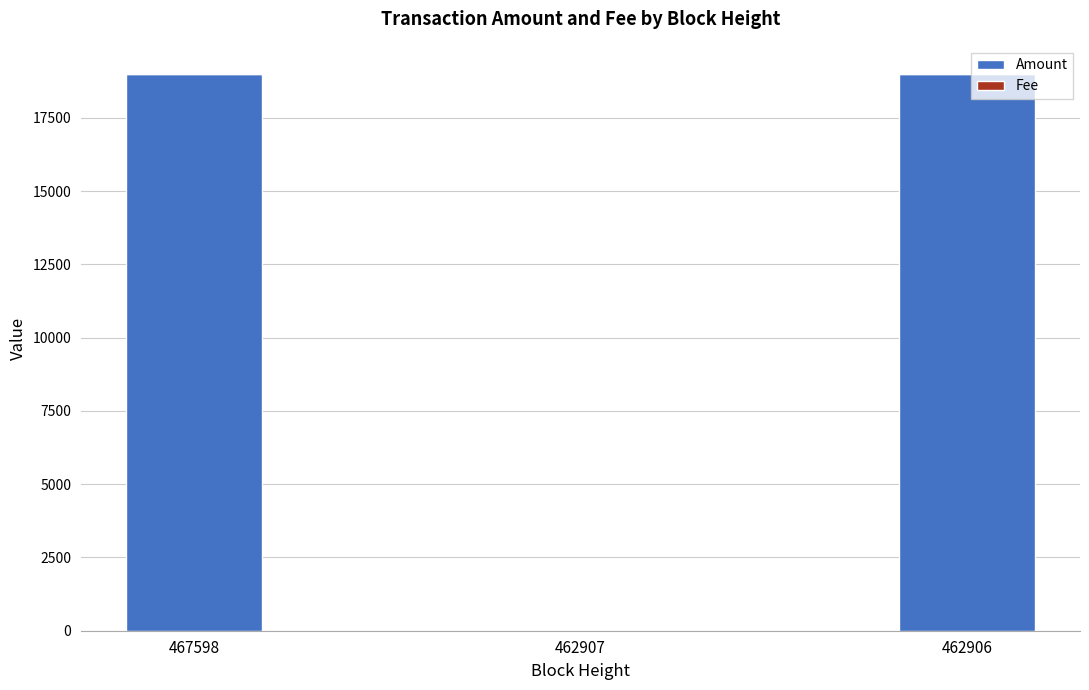

What is the maximum value for Amount?

19001